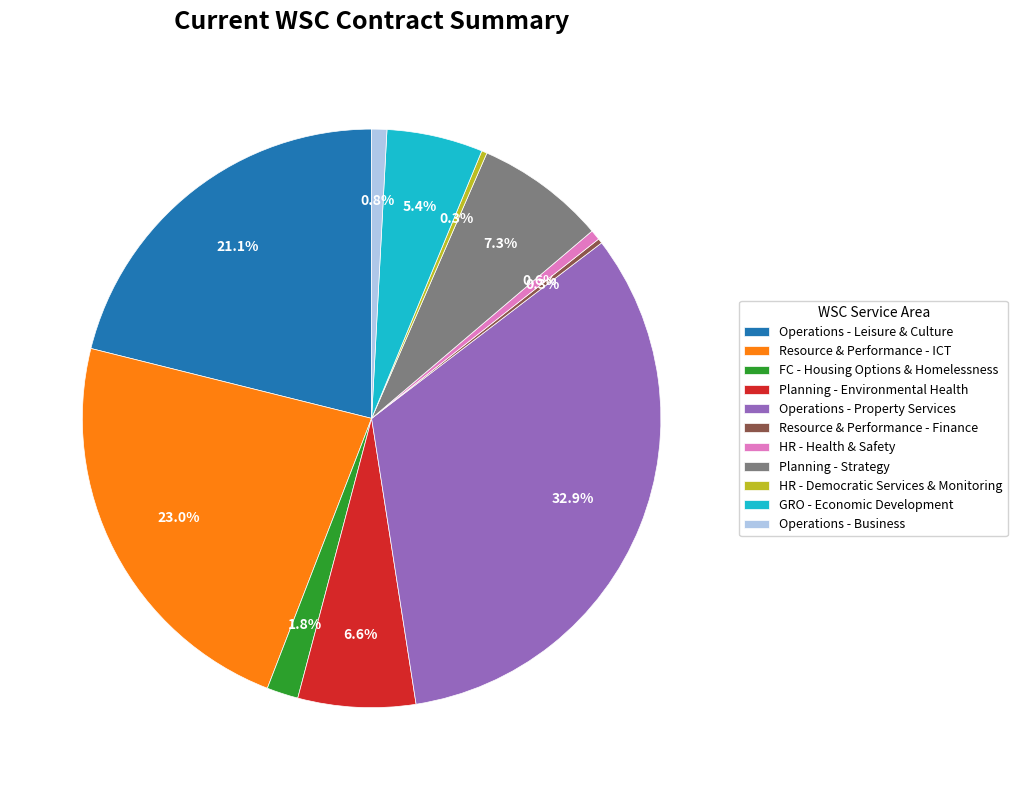

Which slice is the largest?

Operations - Property Services